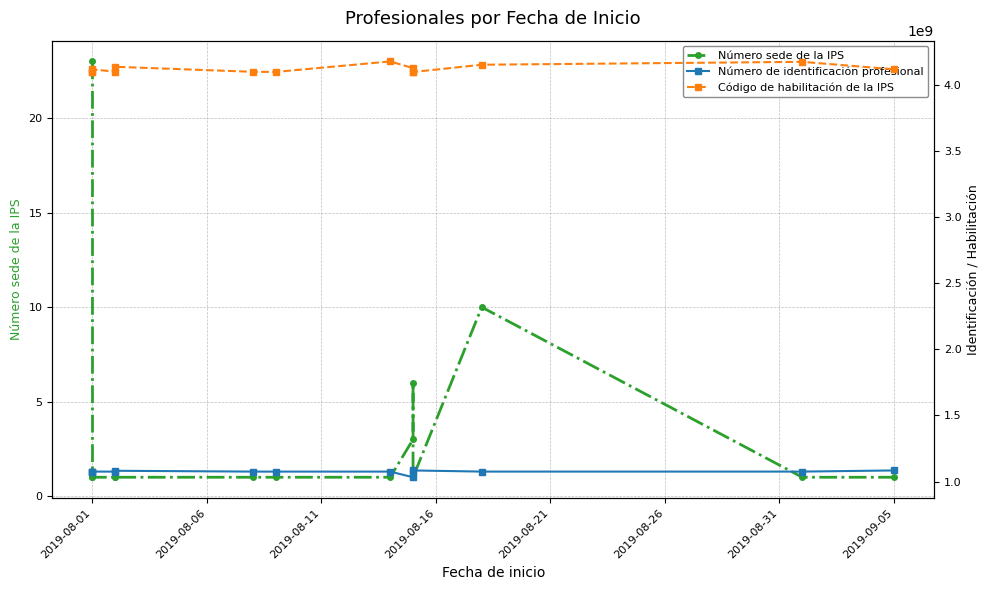

True or false: Número sede de la IPS and Código de habilitación de la IPS cross at least once.

False